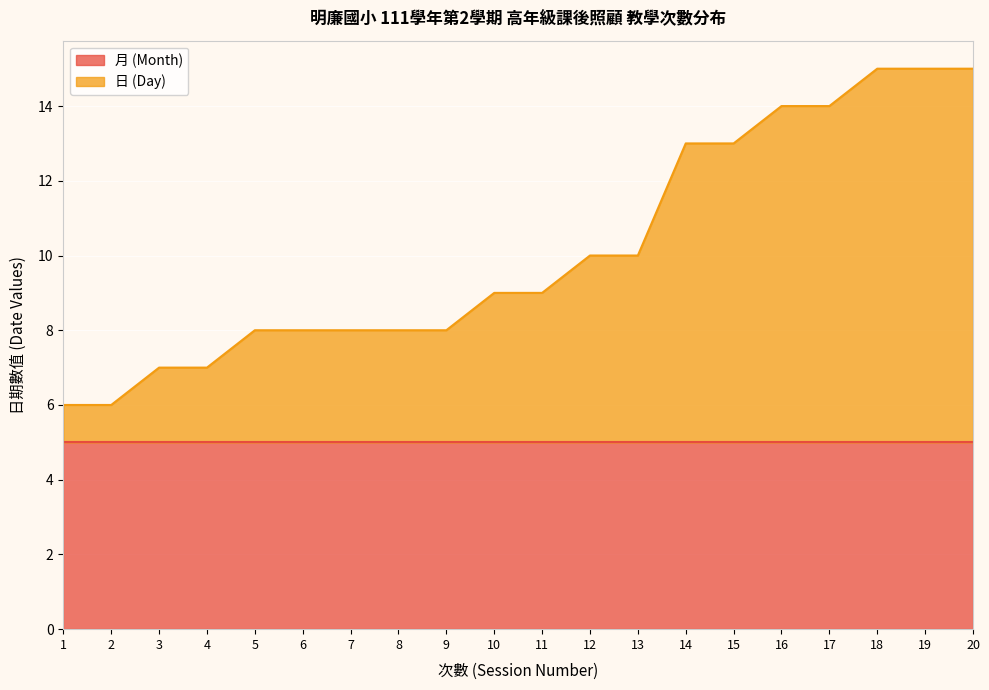

The chart shows a value of 15 at 20. True or false?

True